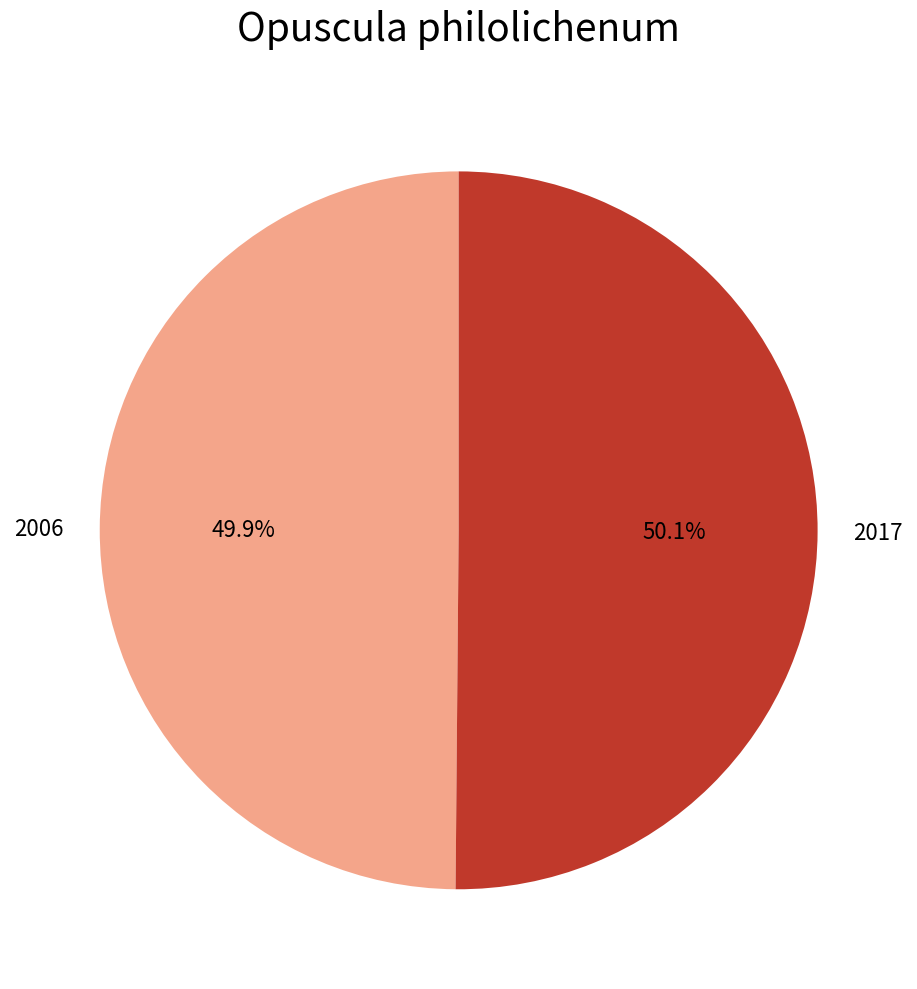

What percentage is the 2006 slice, to the nearest percent?

50%